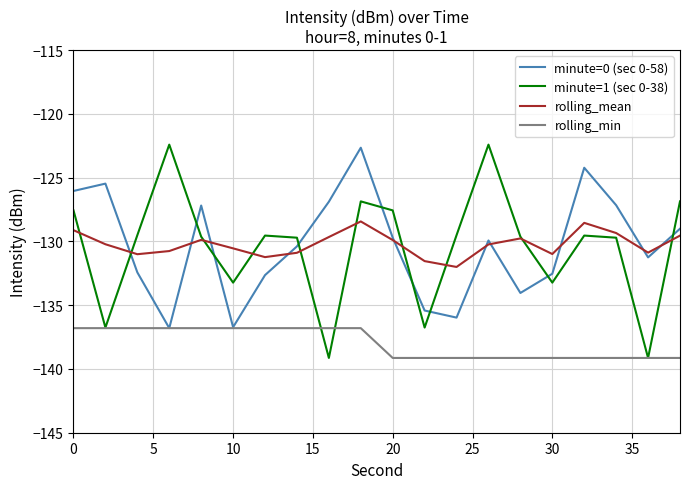

What is the sum of all rolling_mean values?

-2604.4